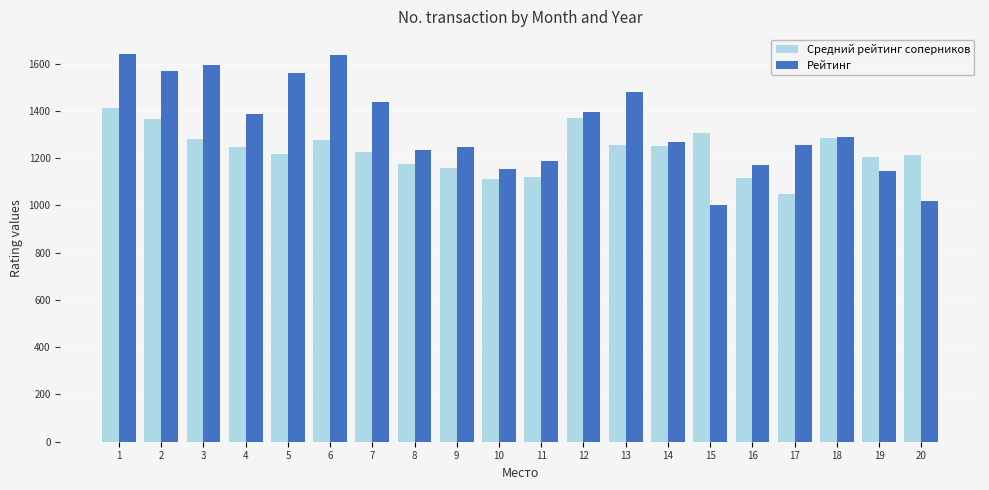

At which category is the sum across all series the highest?

1